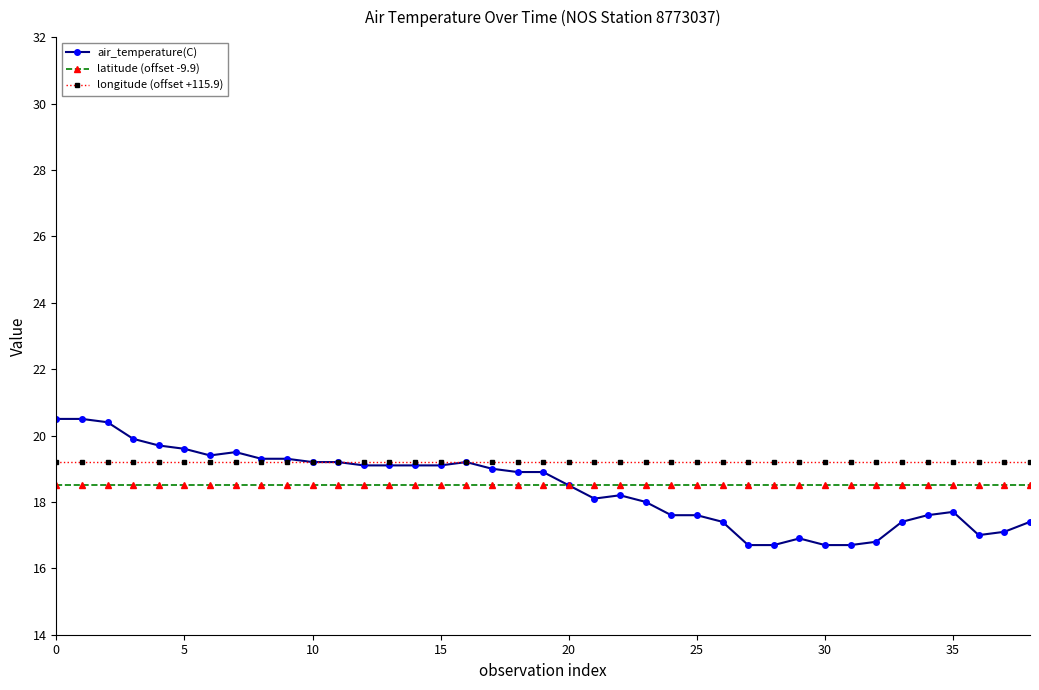

Which series has the largest range (max minus min)?

air_temperature(C)